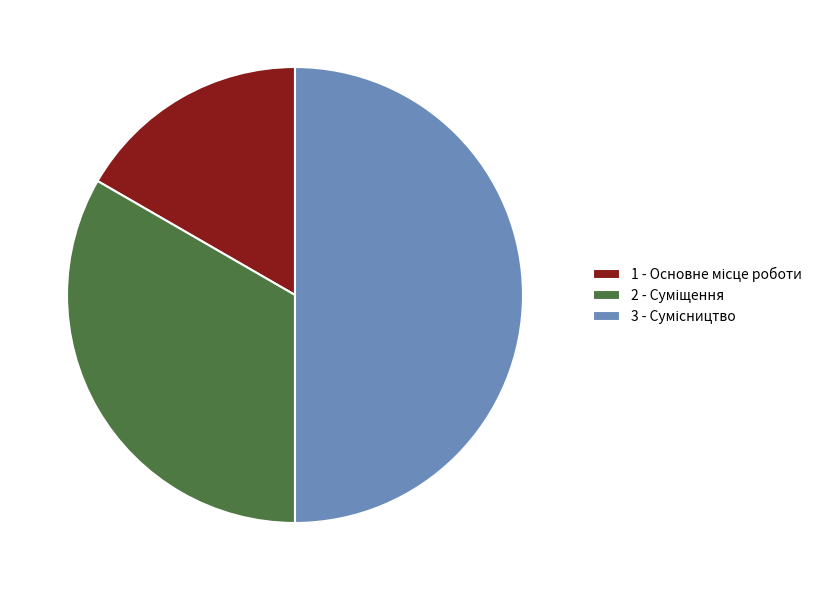

Count the number of slices in the pie.

3